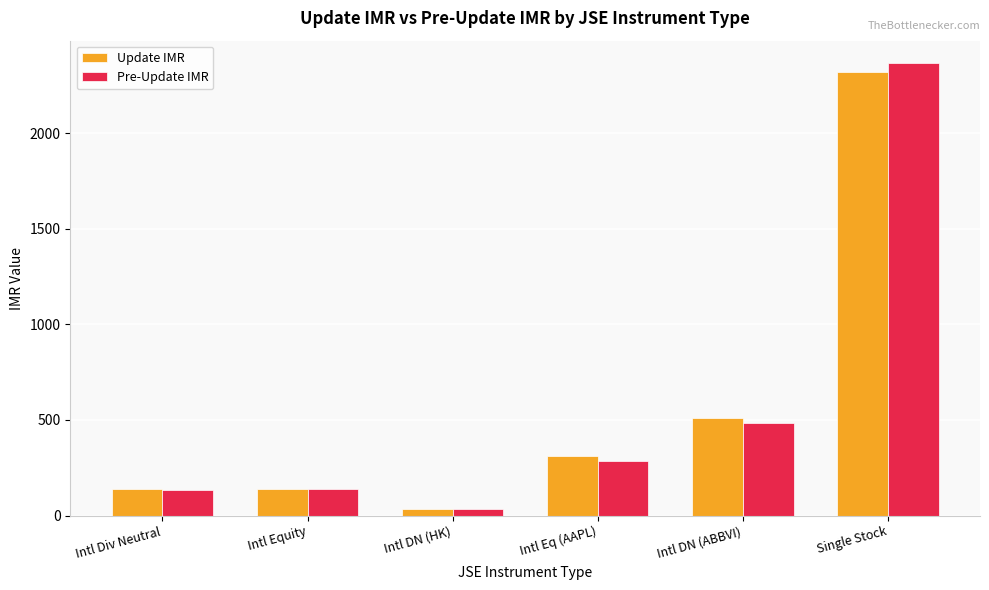

At which category is the sum across all series the highest?

Single Stock